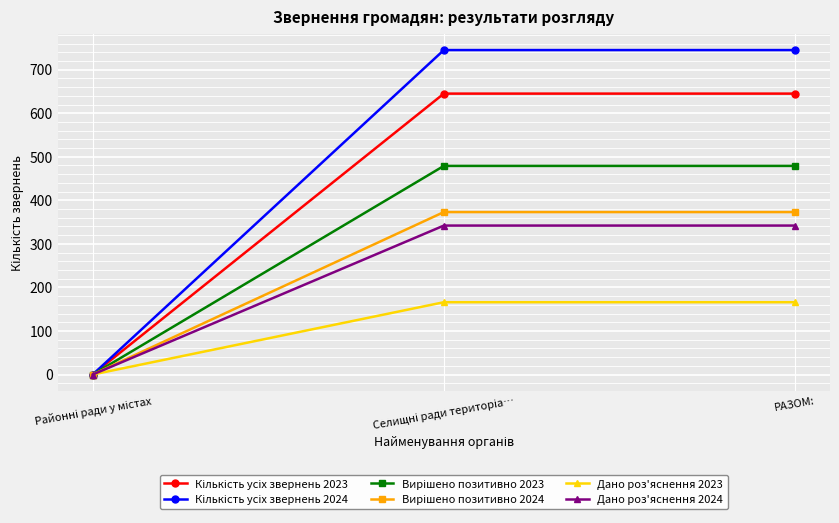

What is the maximum value shown in the chart?

745